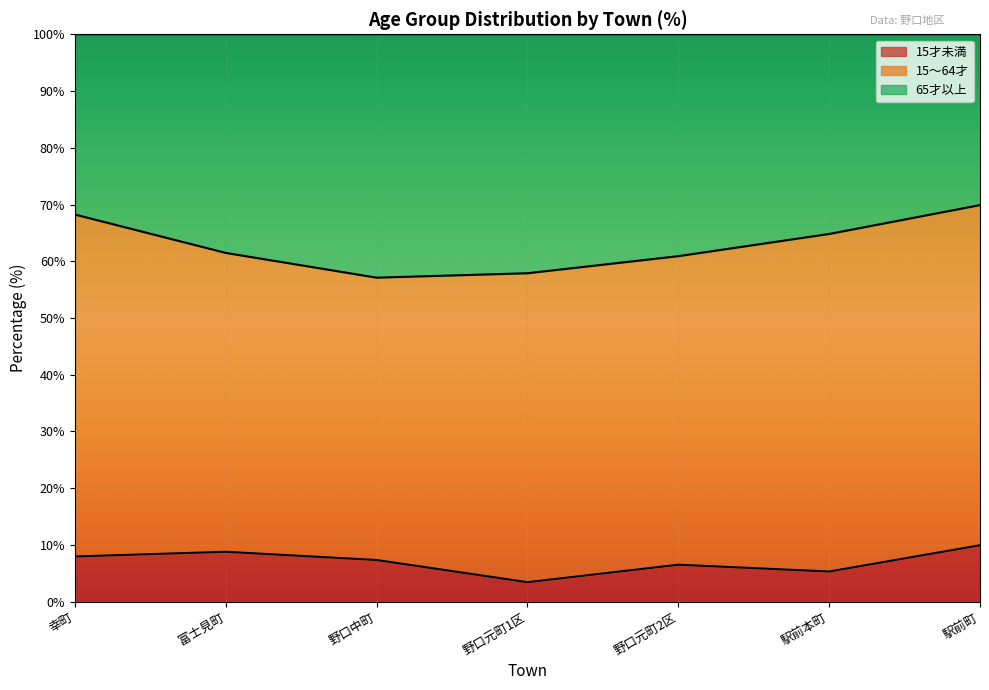

What is the label of the 7th point from the left?

駅前町